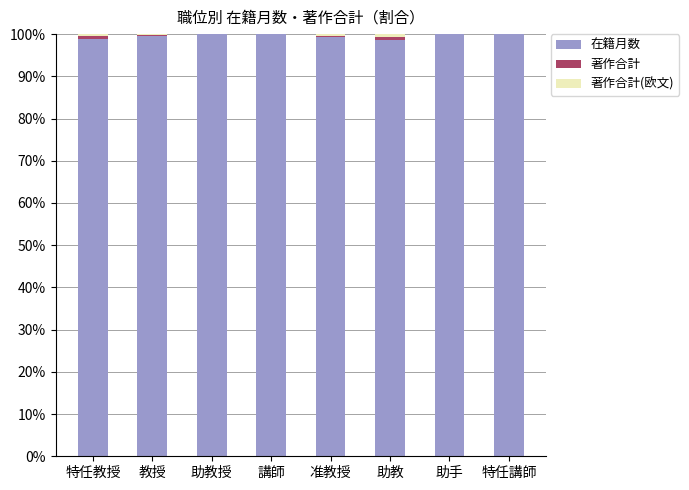

True or false: 在籍月数 has a value of 28.4 at 特任講師.

False